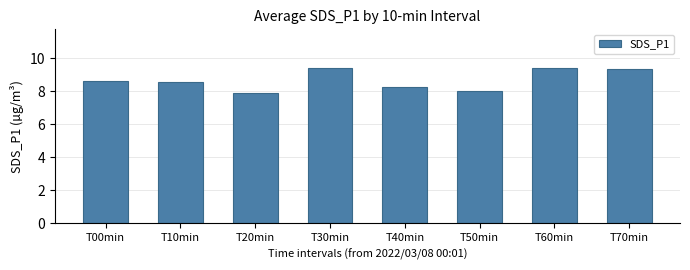

The value at T60min is 3.3. True or false?

False